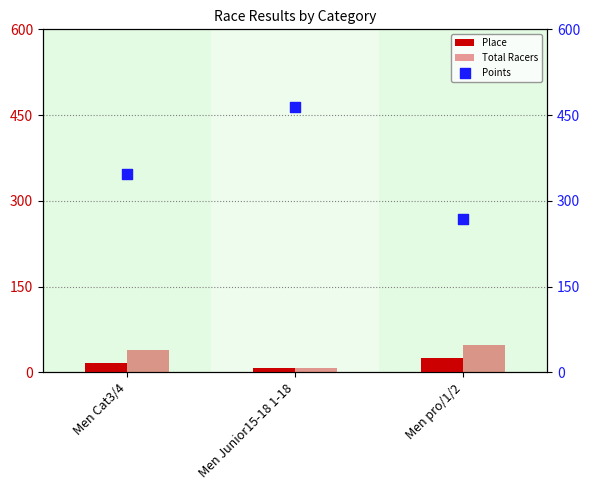

Which series has the largest total across all categories?

Points